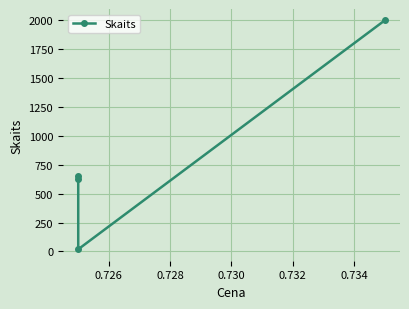

What is the ratio of the value at 0.730 to the value at 0.728?

105.3